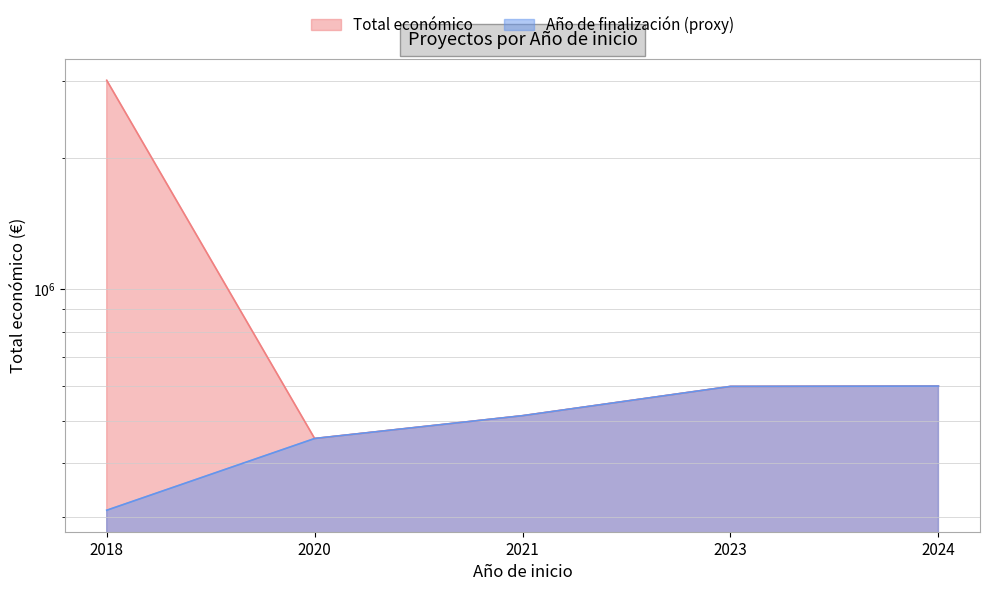

Is the value of Año de finalización (proxy) at 2020 greater than the value of Total económico at 2023?

No